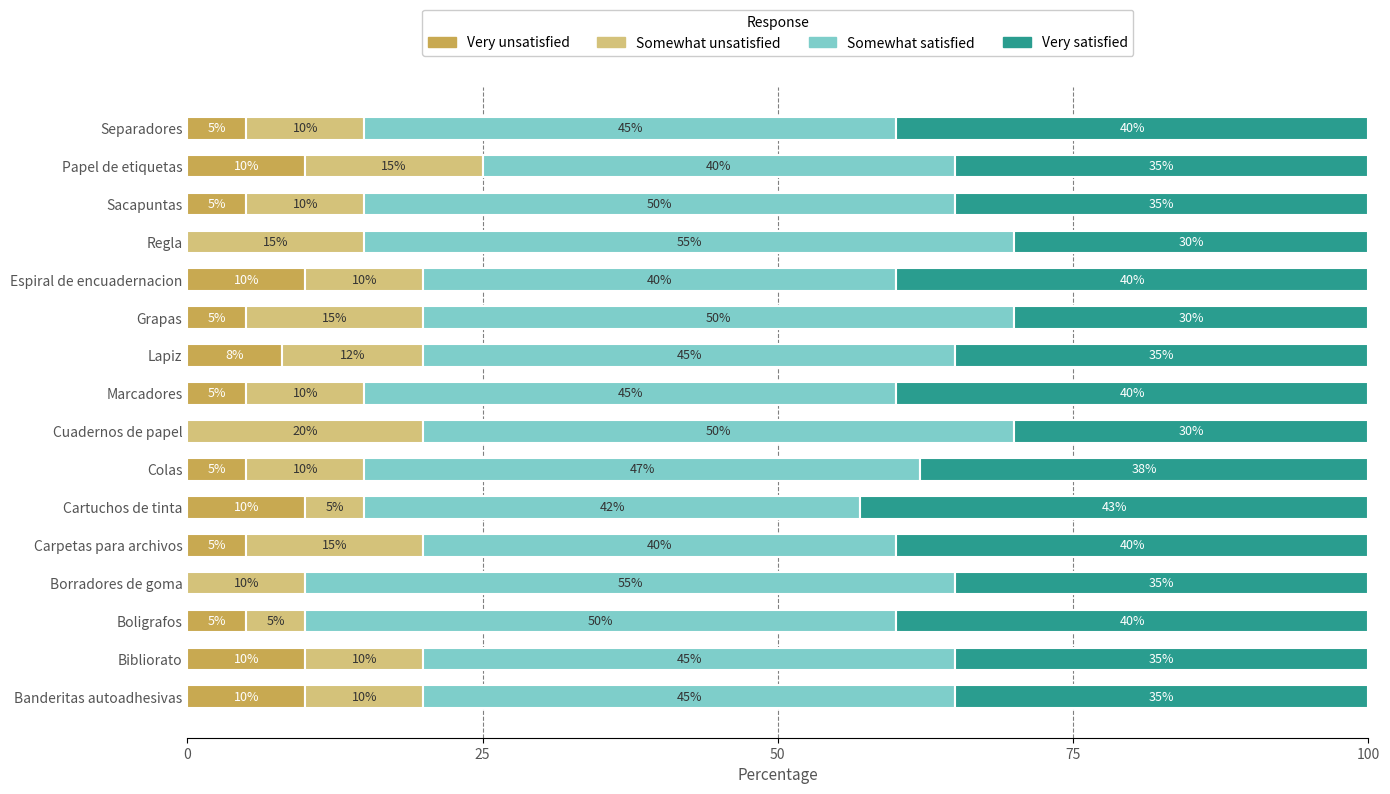

Is it true that Very unsatisfied equals 5.0 at Separadores?

True